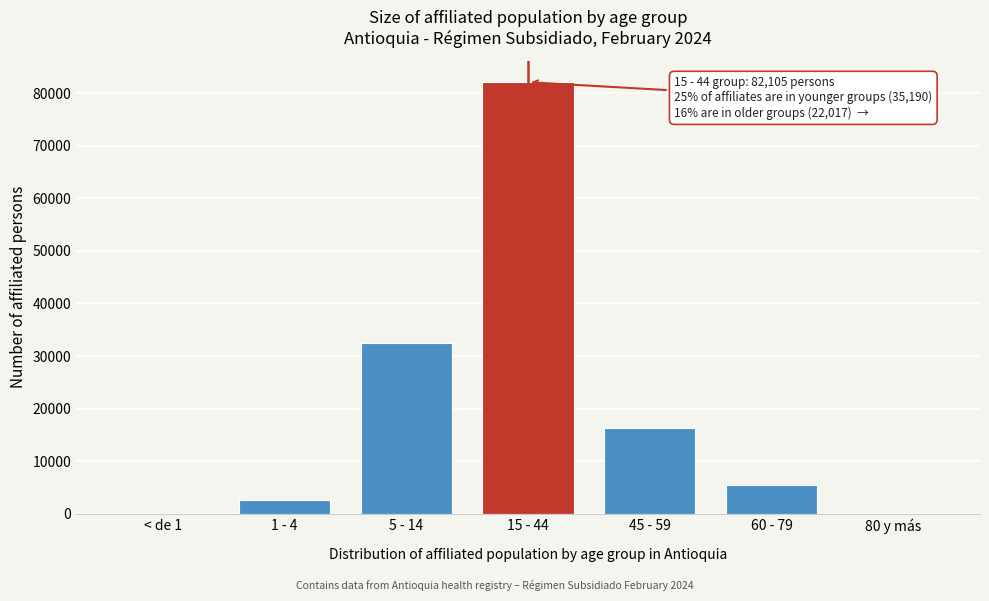

What is the maximum value shown in the chart?

82105